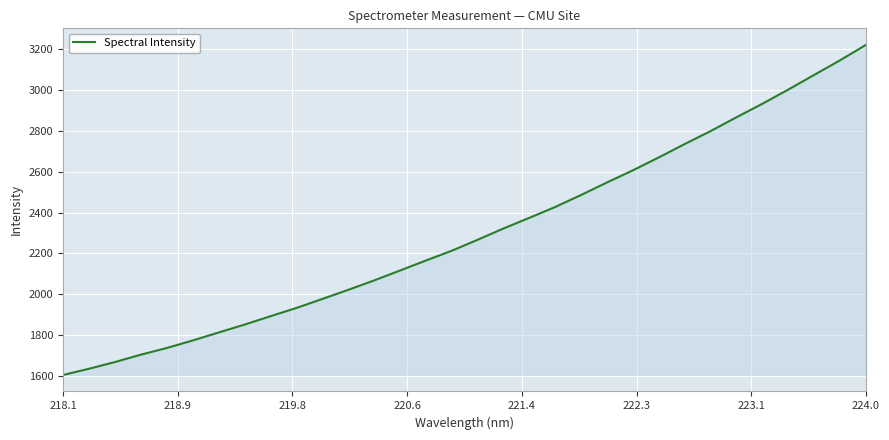

What is the minimum value shown in the chart?

1604.0